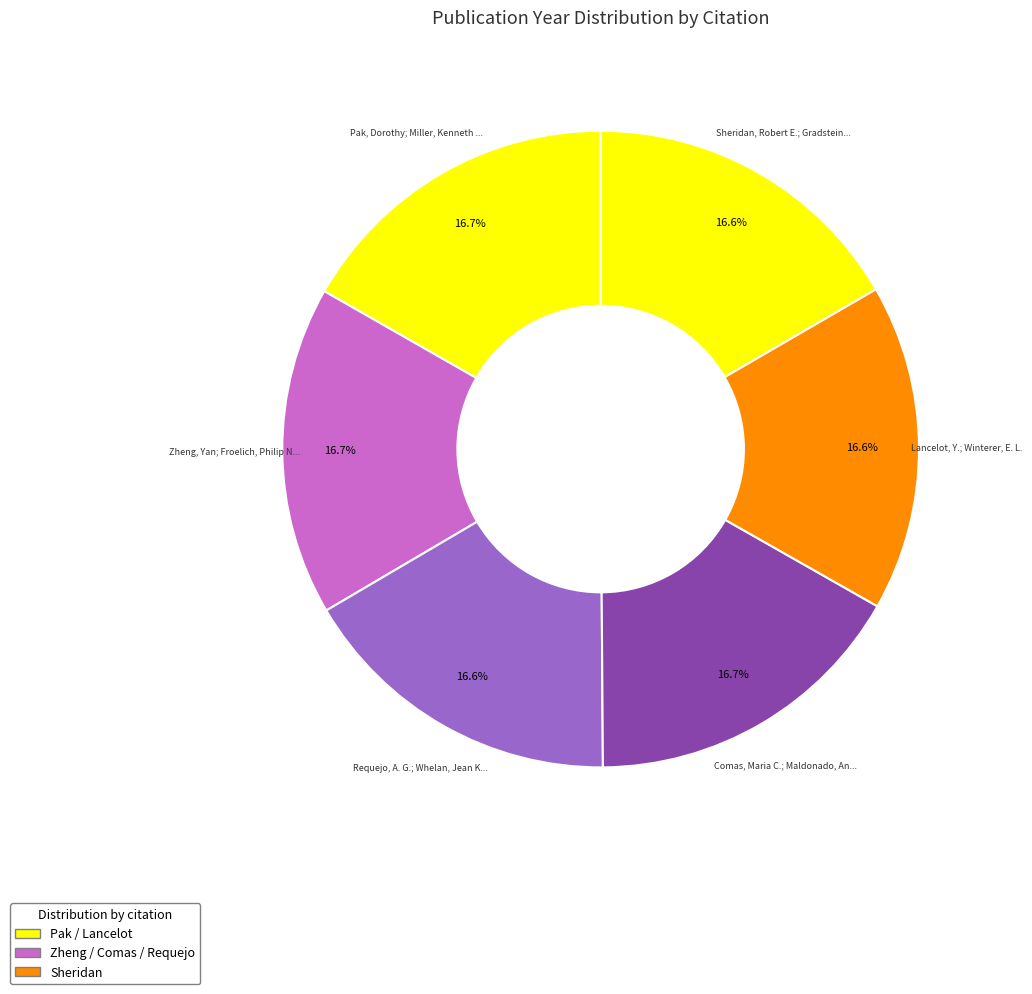

How many segments does this pie chart have?

6